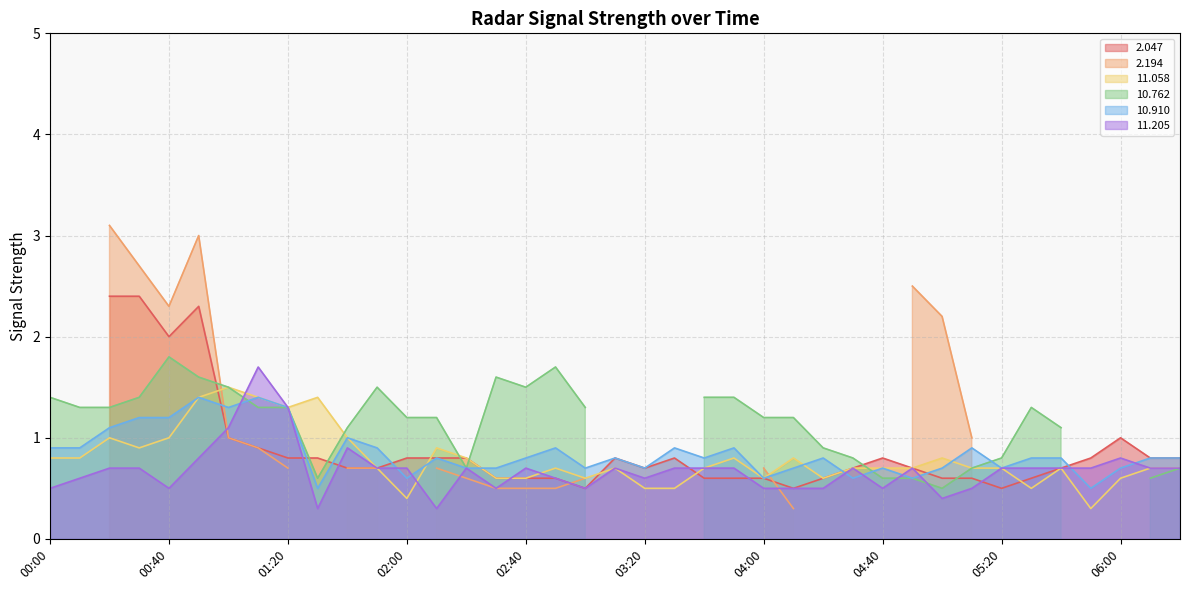

The  11.058 series shows 1.0 at 04:20. True or false?

False